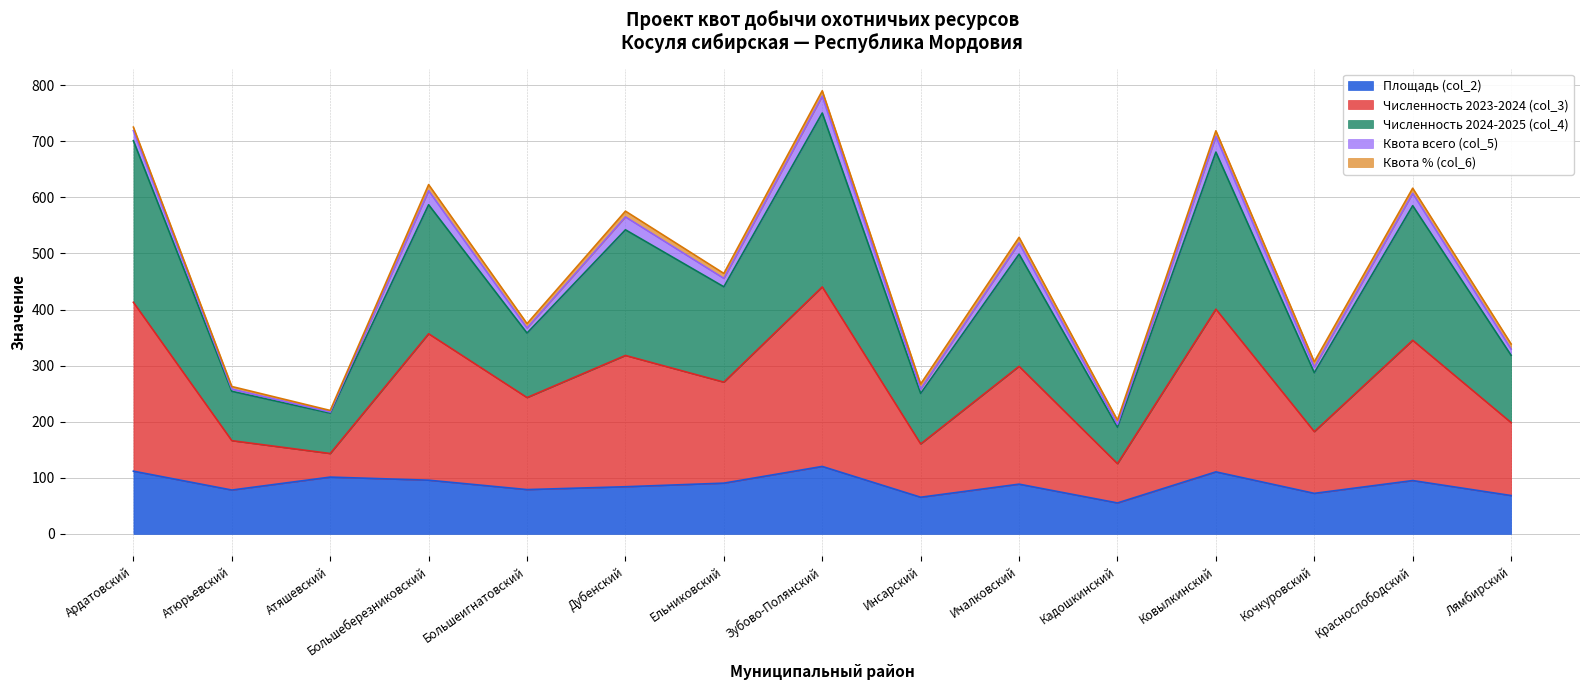

Is the value of Площадь (col_2) at Ичалковский greater than the value of Численность 2023-2024 (col_3) at Дубенский?

No